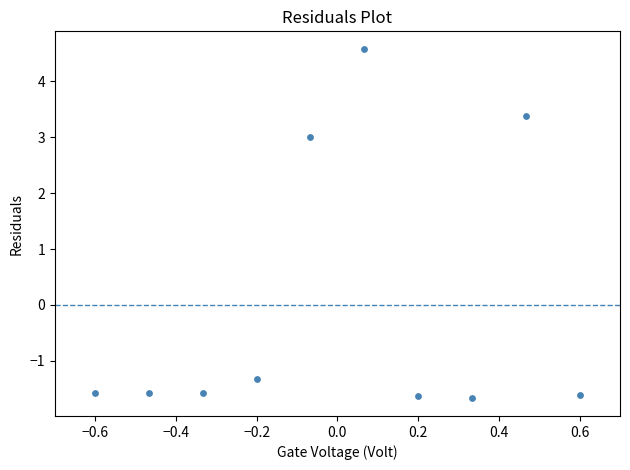

What is the range of X values (max minus min)?

1.2